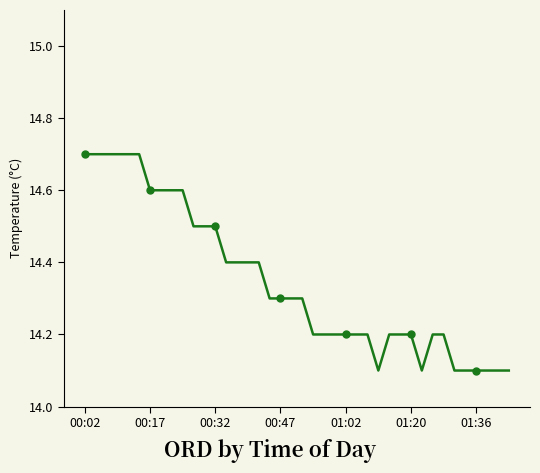

Does the chart have visible grid lines?

No